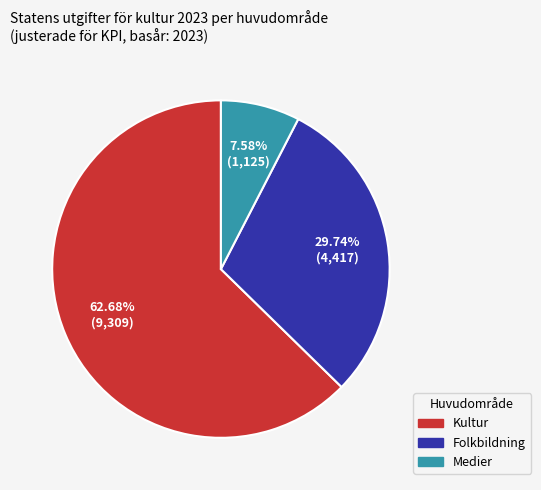

To the nearest percent, what percentage of the pie is Folkbildning?

30%